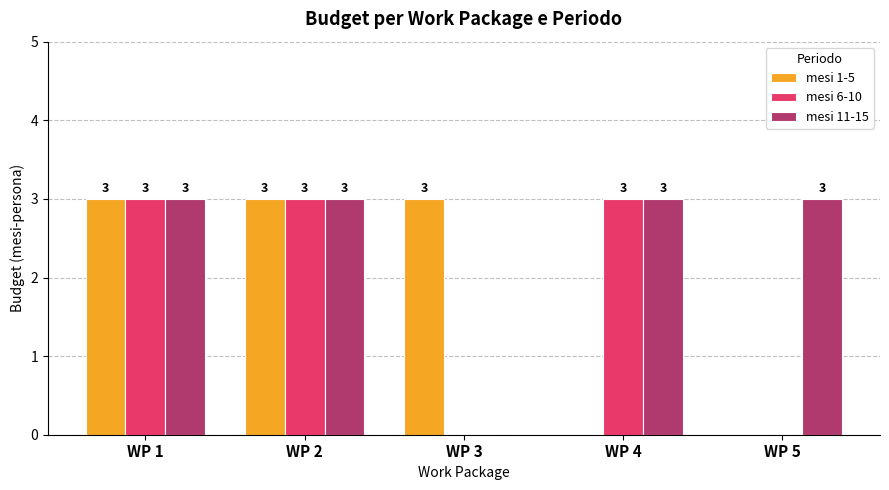

How many positive values does the mesi 11-15 series have?

4